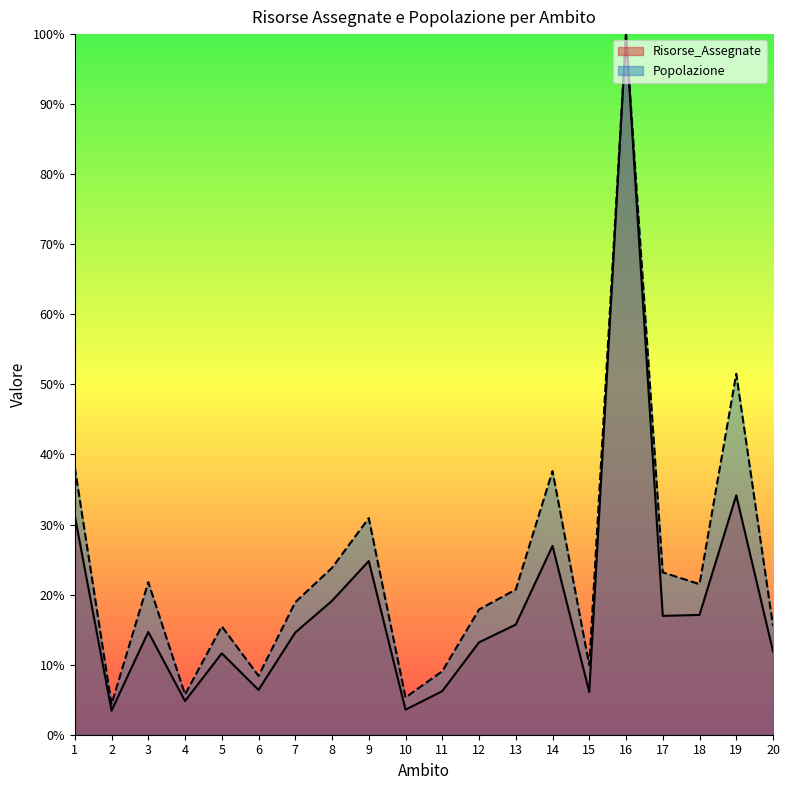

What is the sum of the Popolazione values at 12 and 19?

0.7